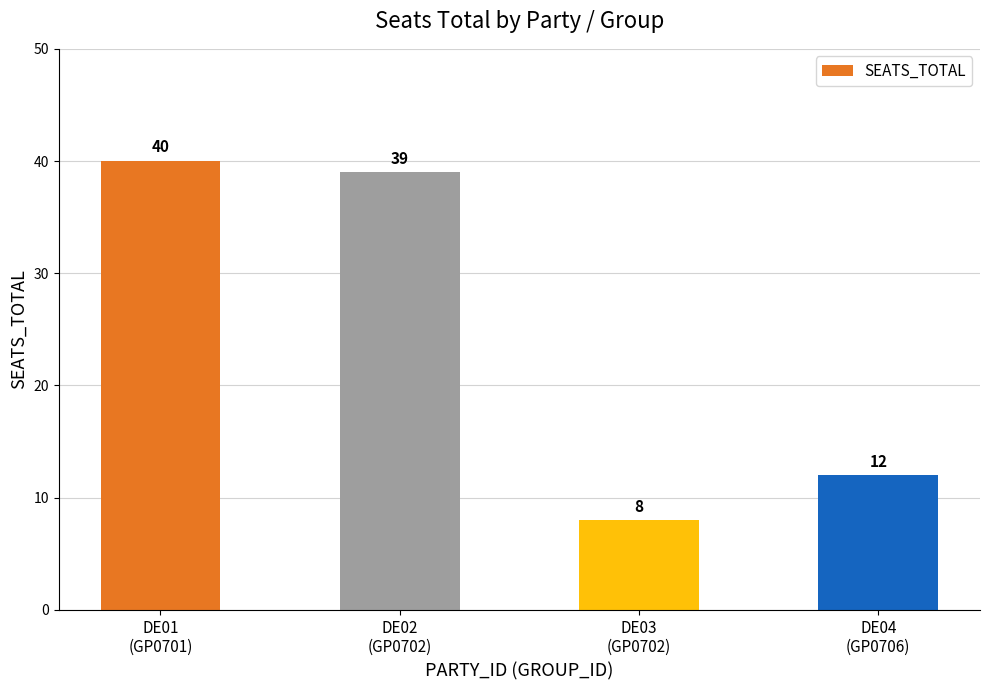

List the labels in order of value, smallest first.

DE03
(GP0702), DE04
(GP0706), DE02
(GP0702), DE01
(GP0701)